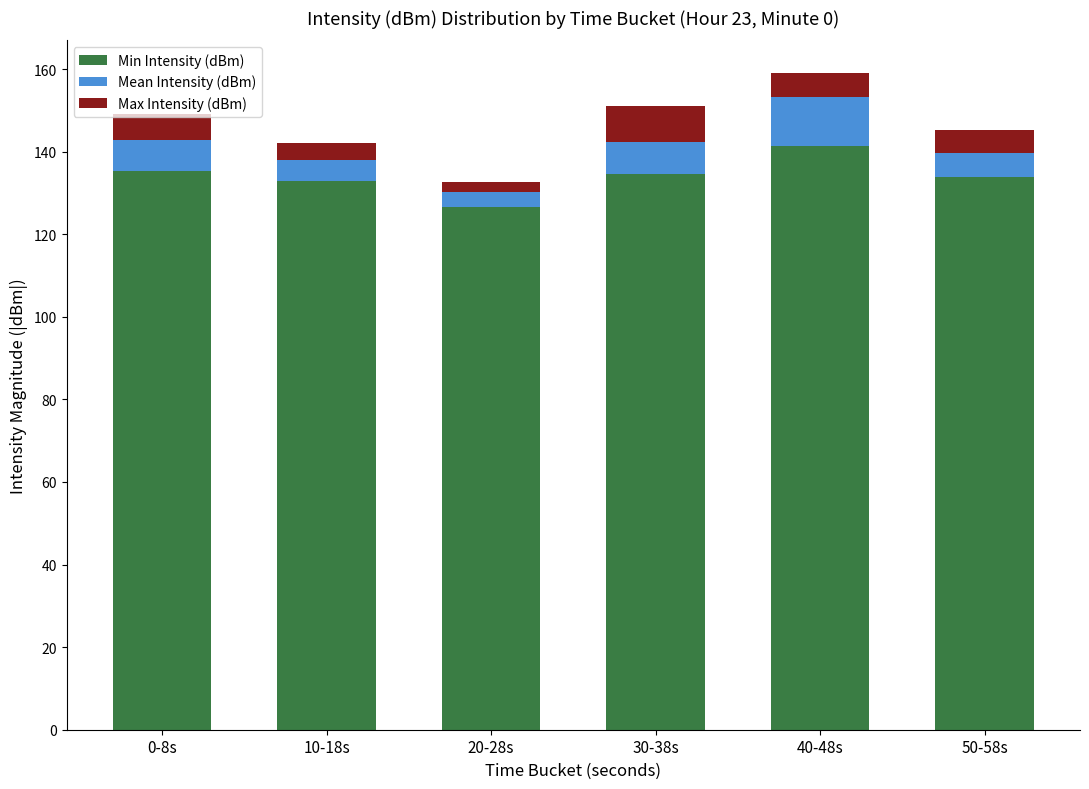

What is the total value across all series at 10-18s?

142.1